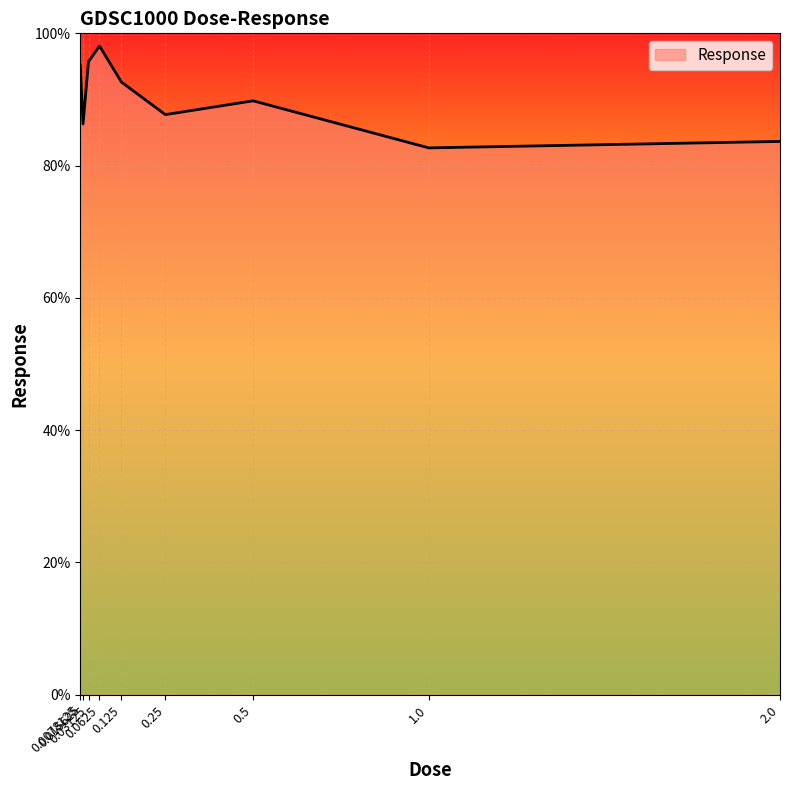

What position from the right is 0.5?

3